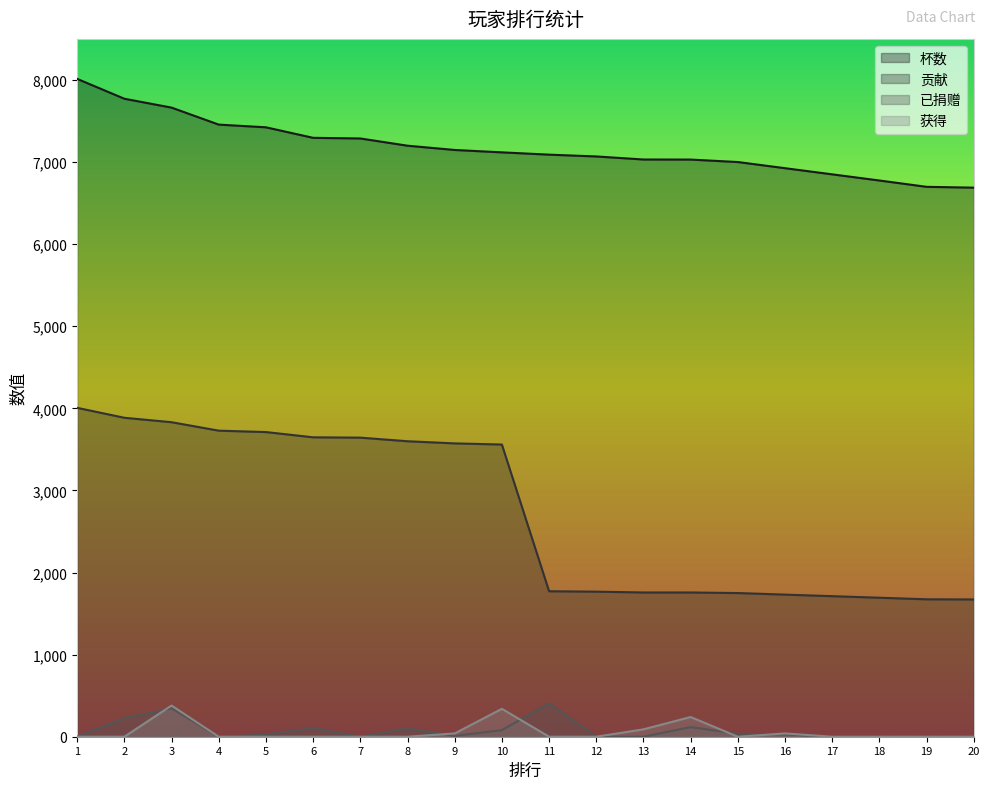

Is the value of 已捐赠 at 9 greater than the value of 获得 at 5?

Yes